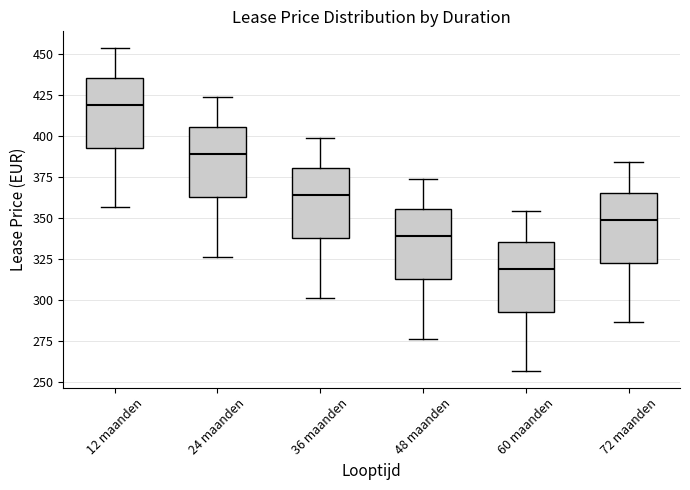

Which box's median line is the highest?

12 maanden